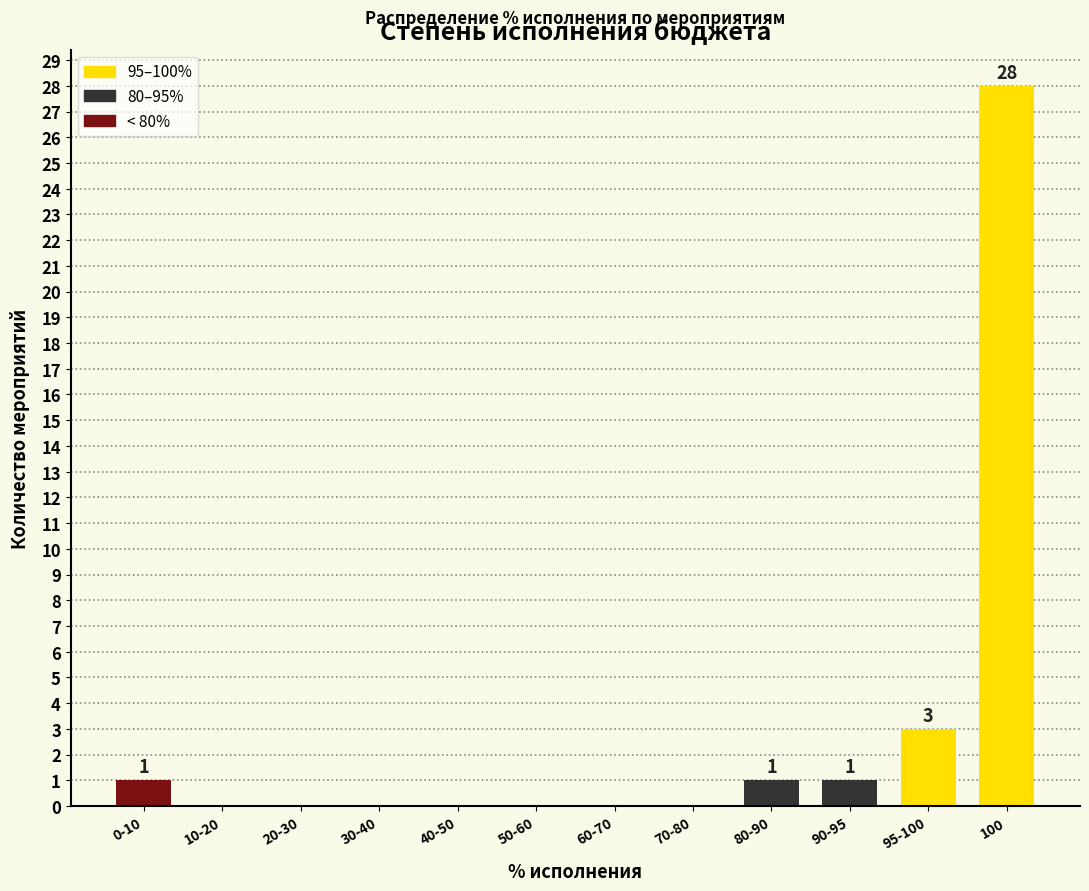

Reading left to right, what are all the values shown in this chart?

0-10=1	10-20=0	20-30=0	30-40=0	40-50=0	50-60=0	60-70=0	70-80=0	80-90=1	90-95=1	95-100=3	100=28